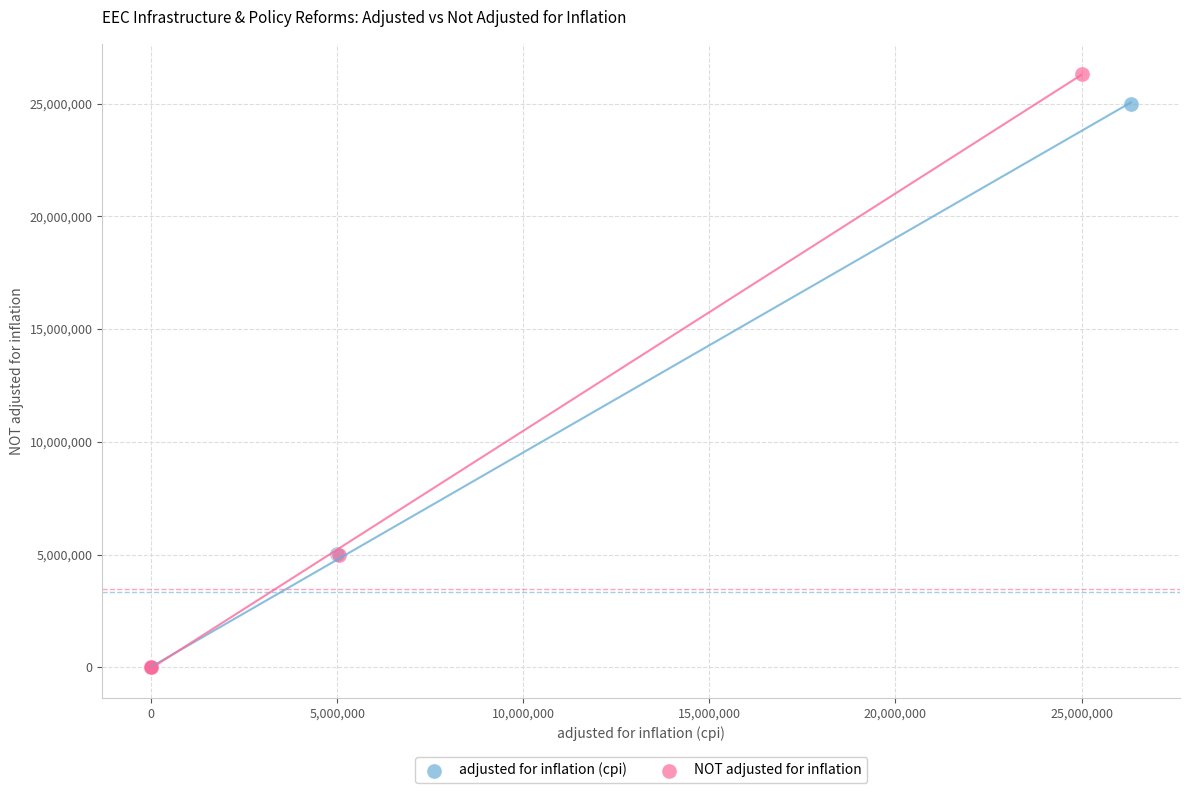

Which series reaches the maximum Y coordinate?

NOT adjusted for inflation